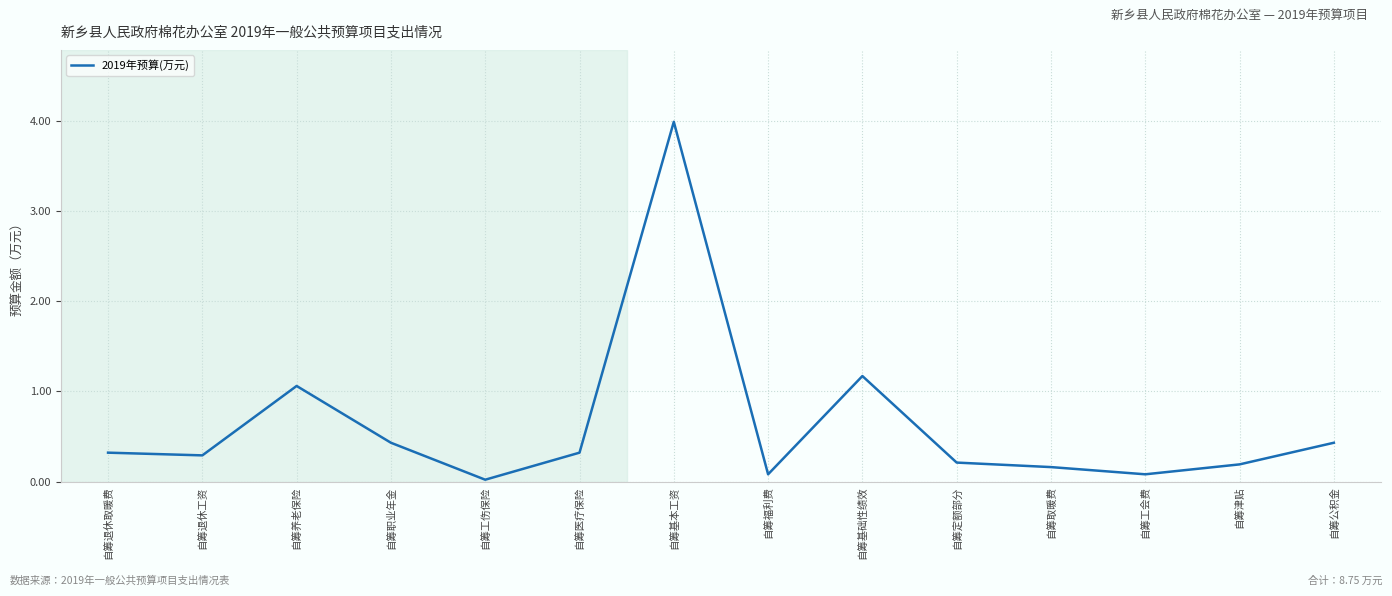

Does the chart display data point markers on the line(s)?

No